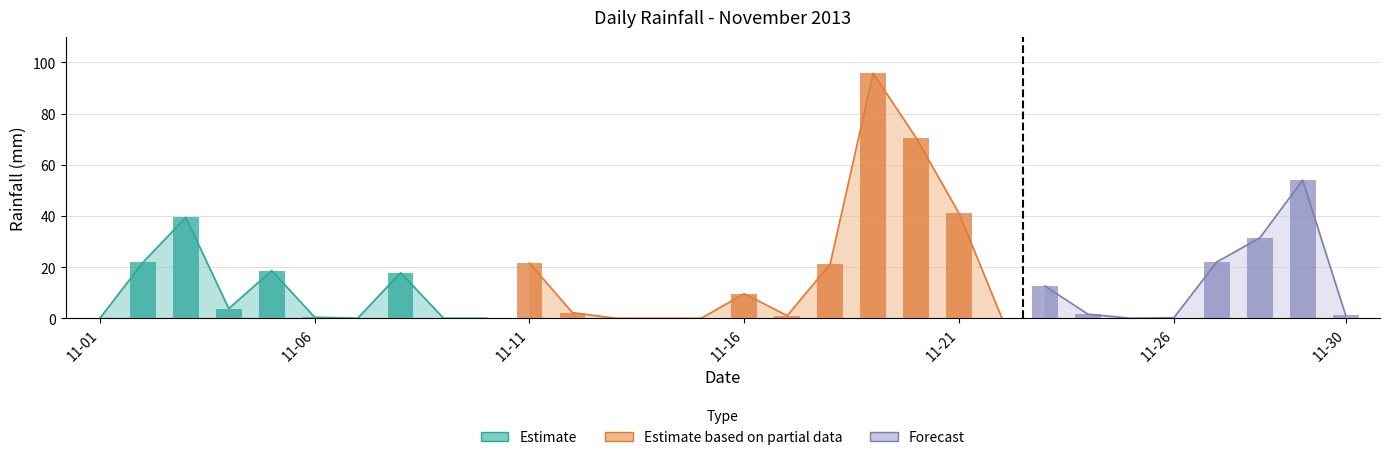

What is the ratio of the value at 2013-11-04 to the value at 2013-11-02?

0.2